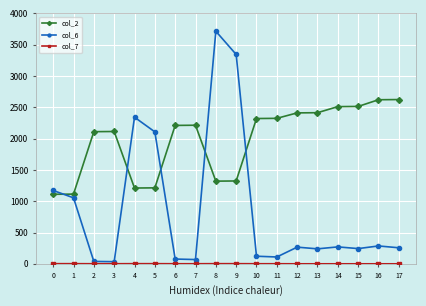

True or false: col_2 has more than 1 interior local peaks.

True